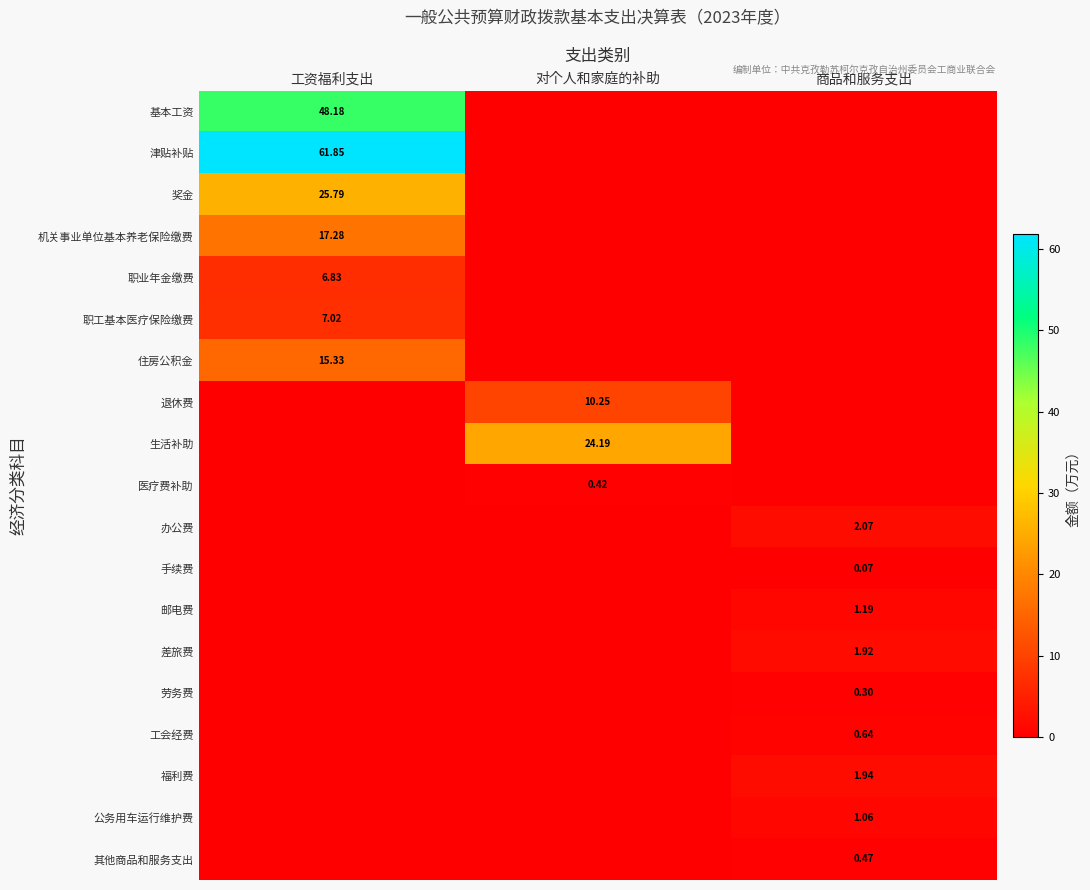

True or false: 劳务费 has a value of 0.3 at 商品和服务支出.

True